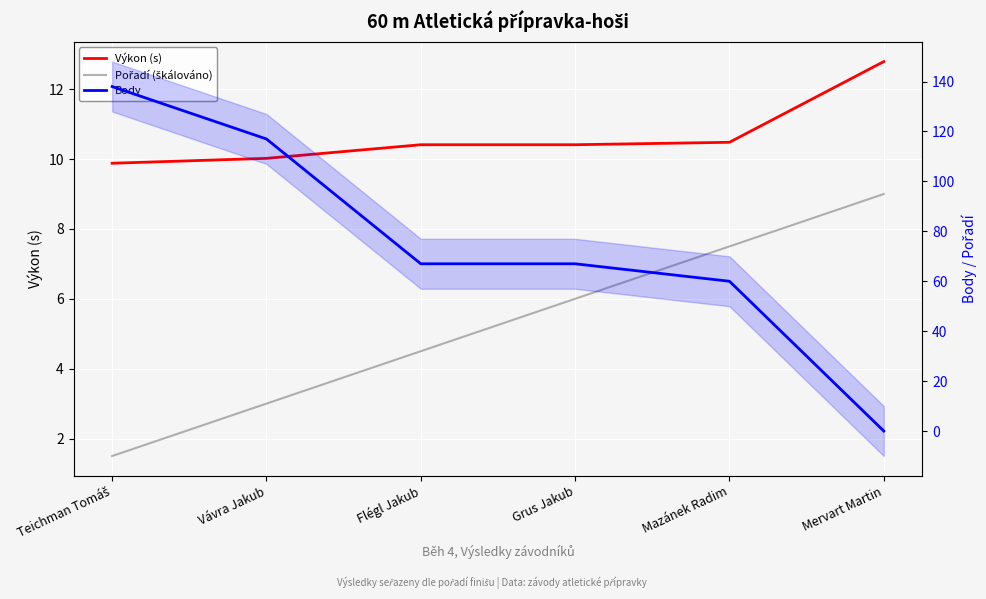

Rank the series by their maximum value, from lowest to highest.

Pořadí (škálováno), Výkon (s), Body